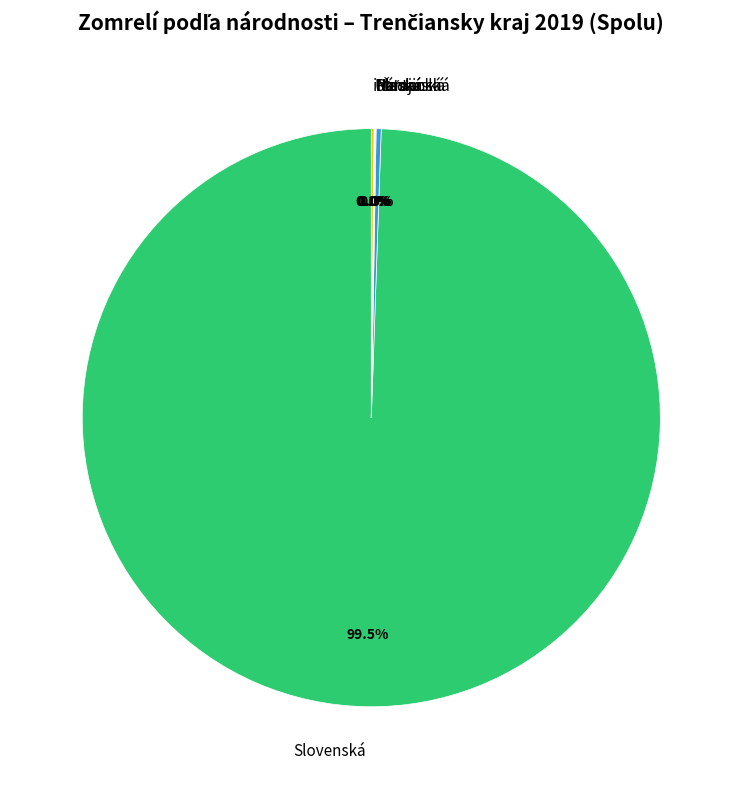

What is the largest slice in the pie chart?

Slovenská